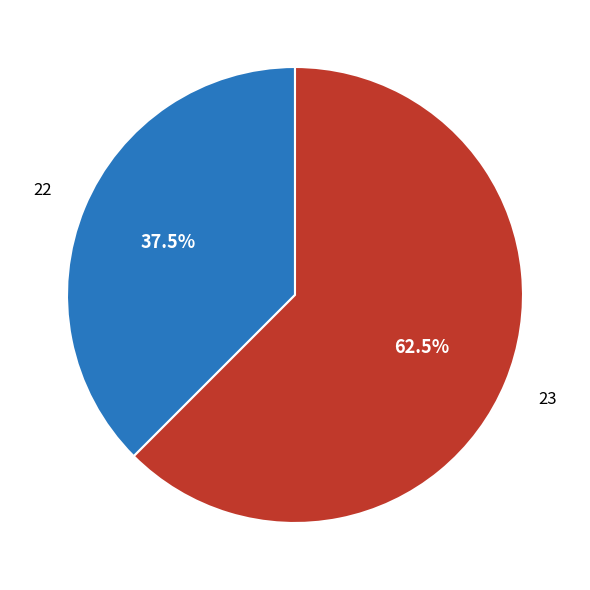

Is there any slice that represents more than half of the pie?

Yes